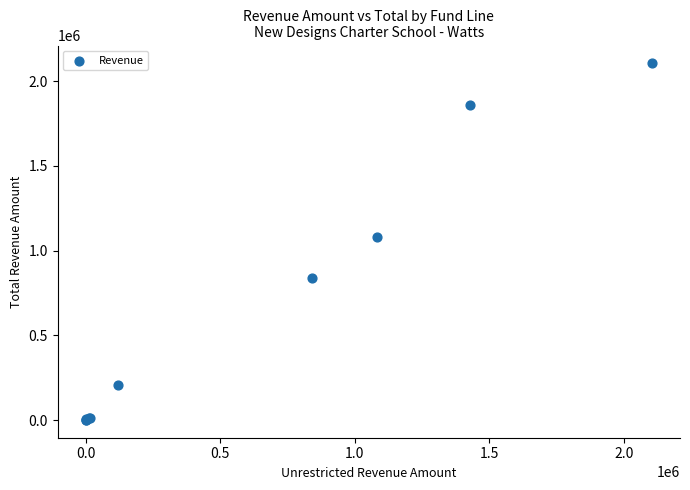

What Y value in the scatter plot is closest to 1052897?

1083083.9